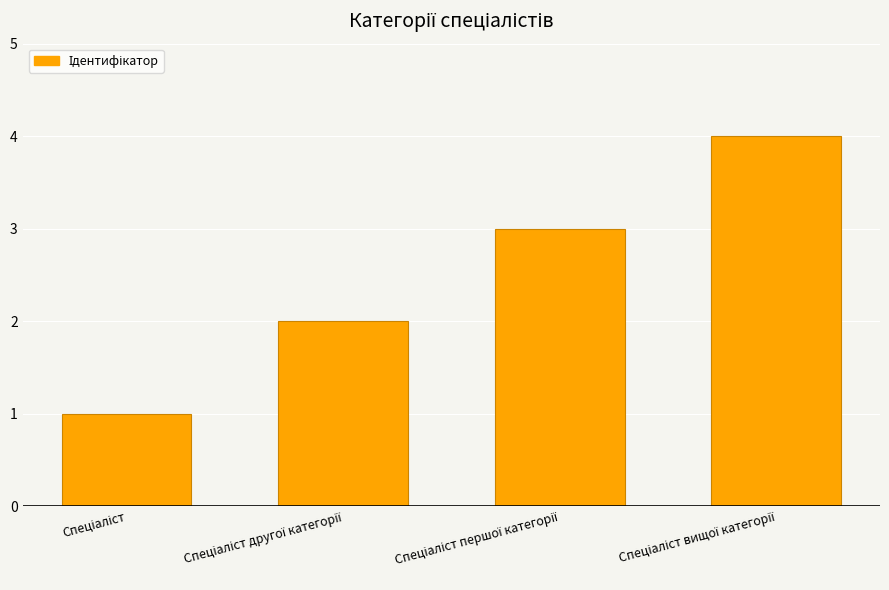

What is the sum of all values?

10